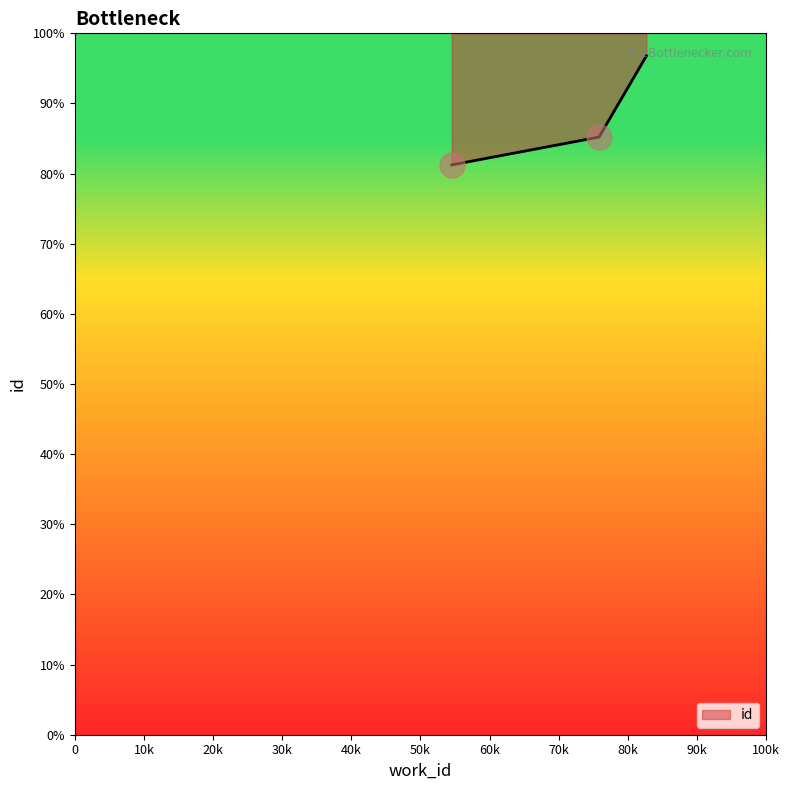

Count the number of categories in the chart.

3